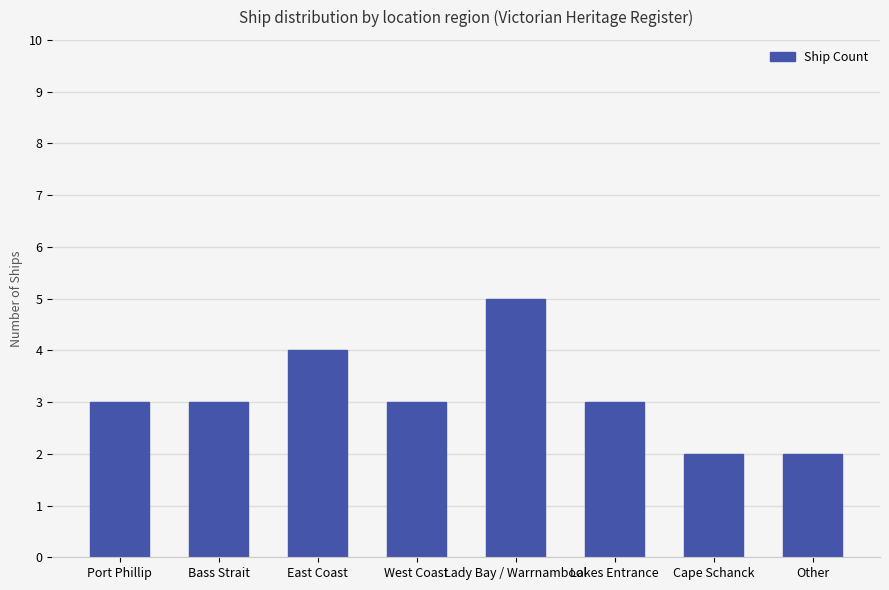

What is the sum of the values at Lakes Entrance and Lady Bay / Warrnambool?

8